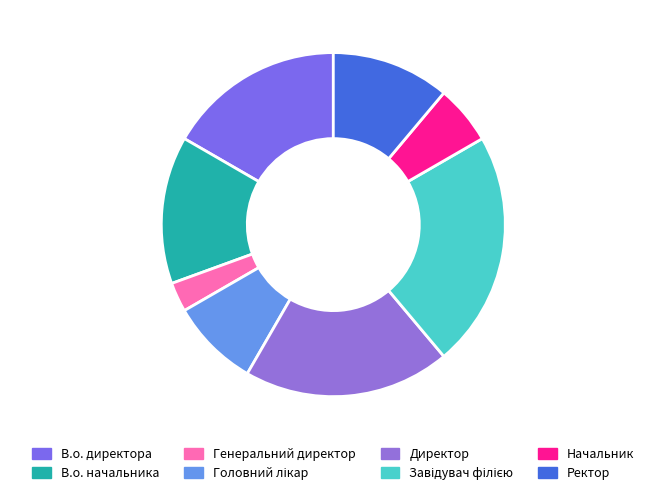

Is В.о. директора the majority of the pie?

No